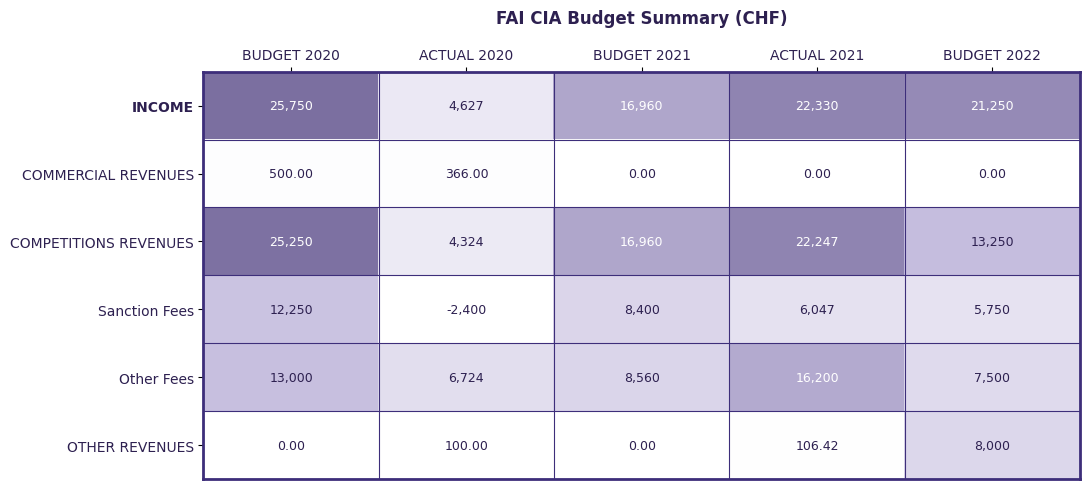

Is the value of Other Fees at BUDGET 2021 greater than the value of Sanction Fees at BUDGET 2021?

Yes